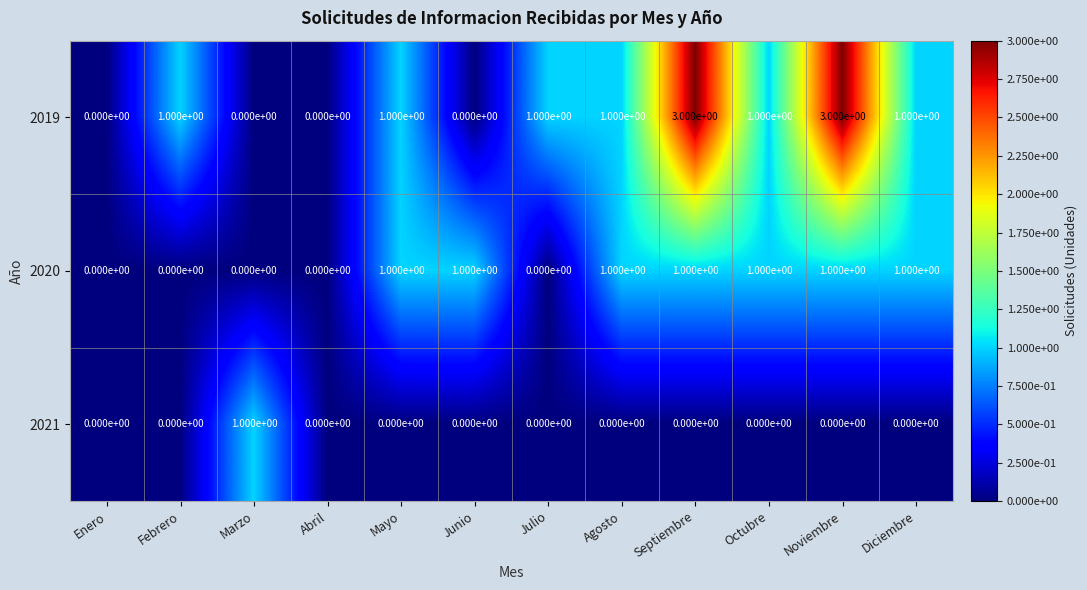

List the series in order of their overall mean, lowest first.

2021, 2020, 2019